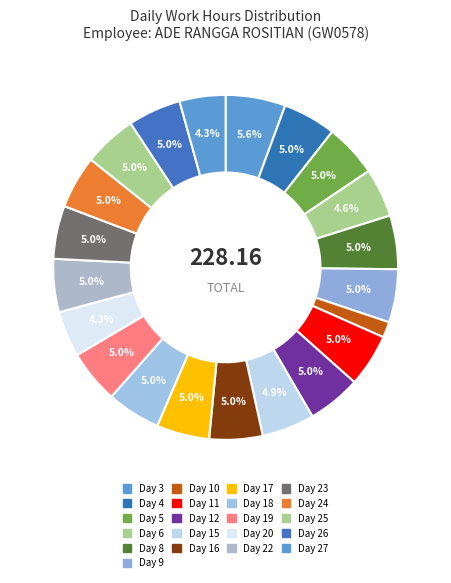

How many segments does this pie chart have?

21